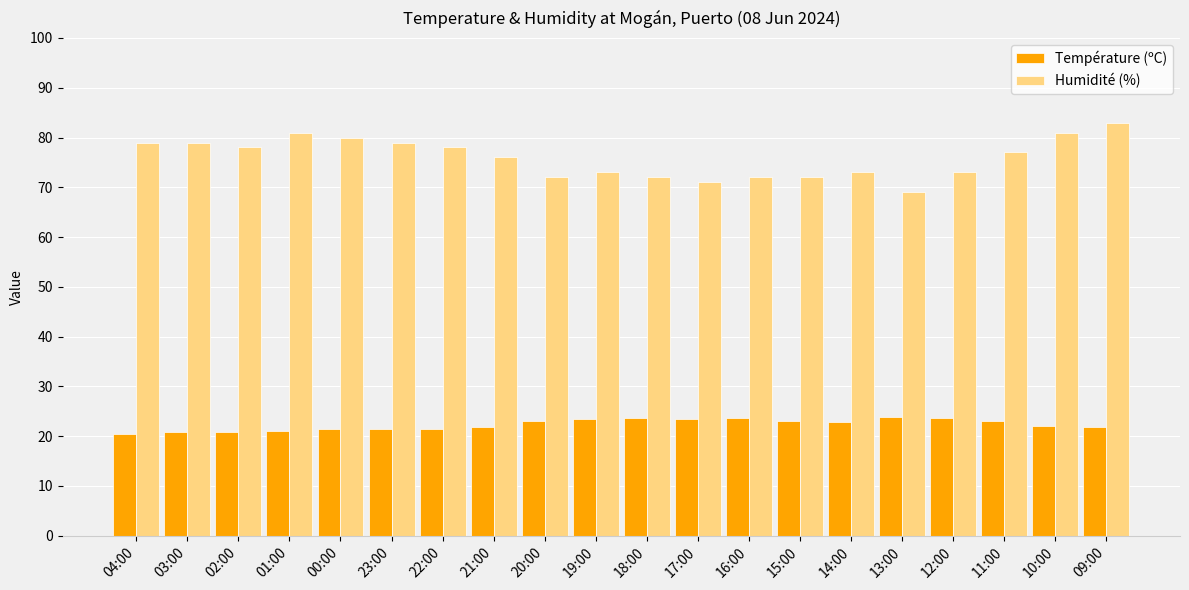

Are the bars grouped side by side (vs. stacked)?

Yes